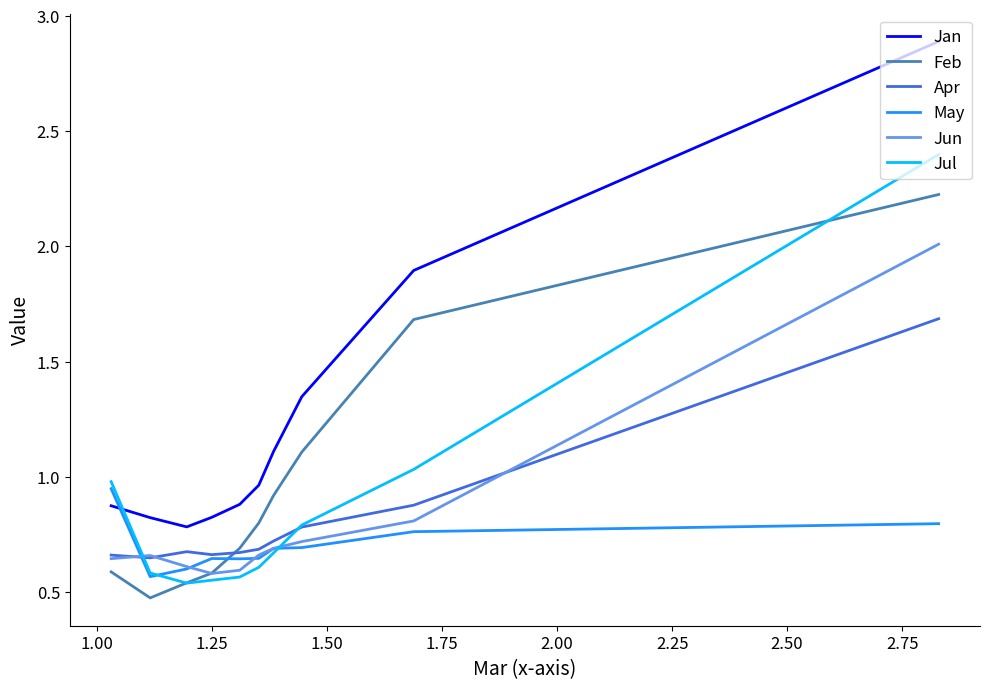

What are all the series names shown in the legend?

Jan, Feb, Apr, May, Jun, Jul